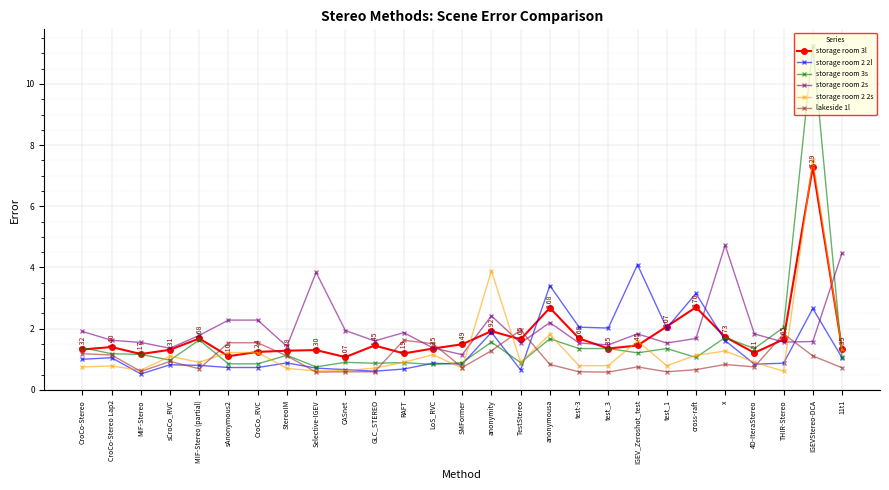

Which series has the largest total across all categories?

storage room 2s